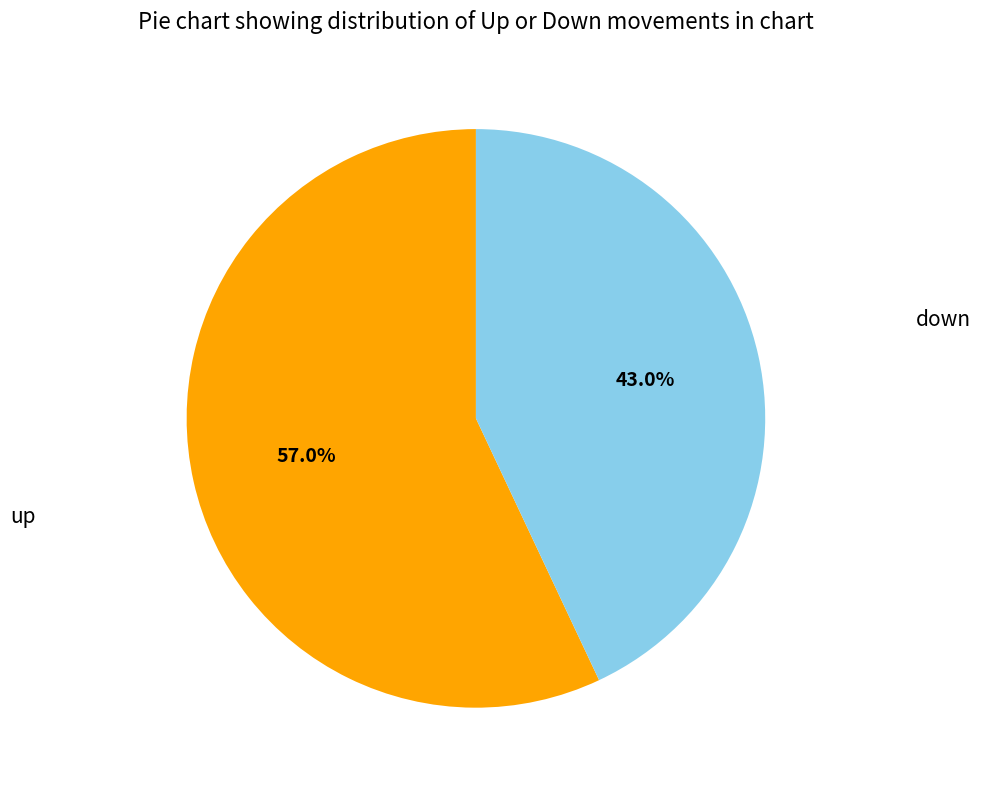

Is there a majority slice in this chart?

Yes